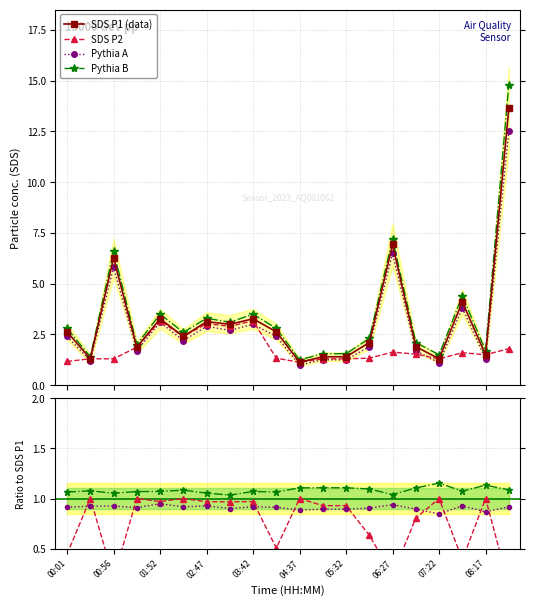

Which has a higher value, 10 or 17?

17